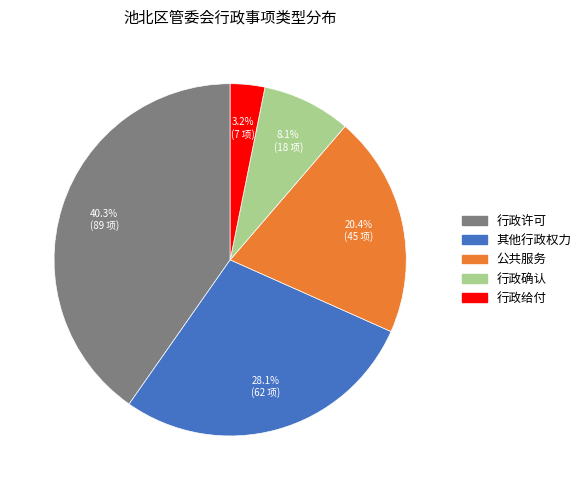

How many segments does this pie chart have?

5